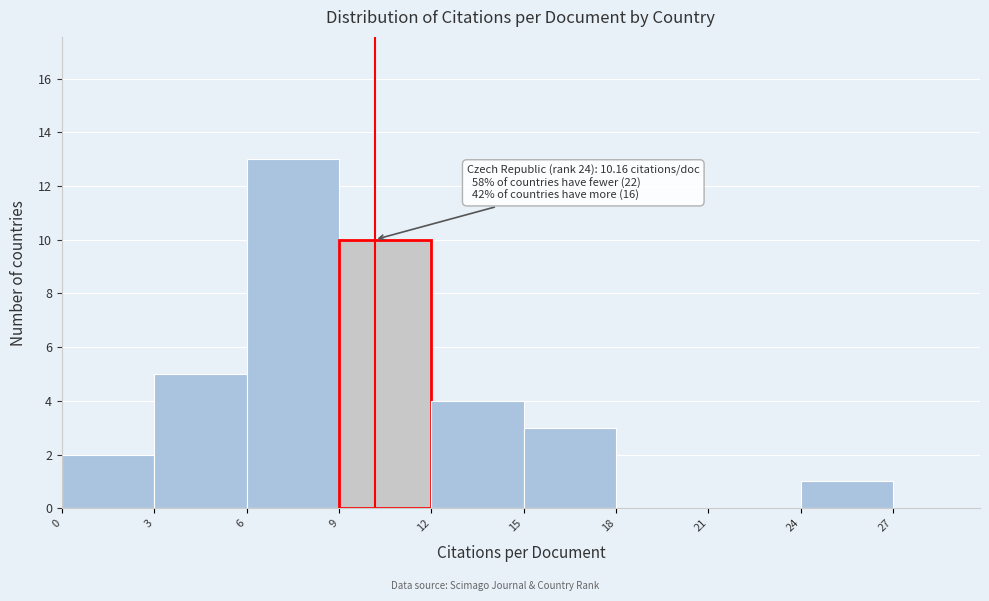

Over which range of the x-axis is the bar tallest?

6 to 9